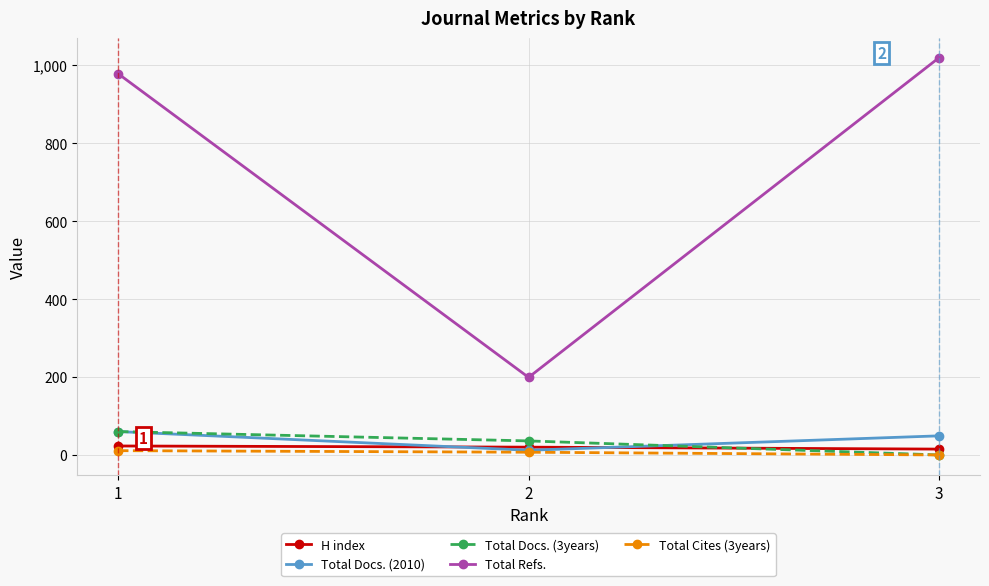

List the labels in order of Total Refs. value, smallest first.

2, 1, 3